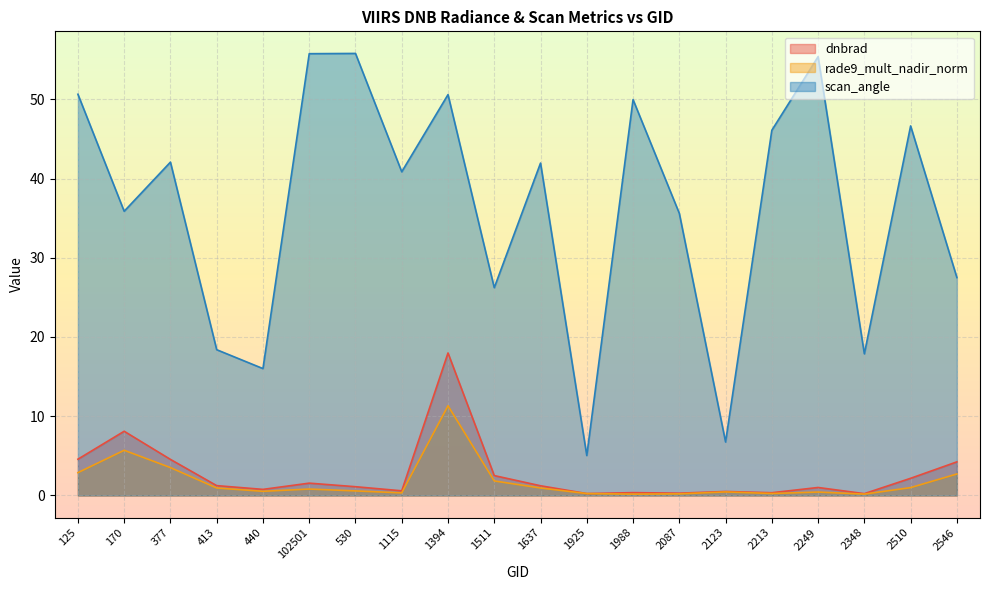

What is the smallest value displayed?

0.2